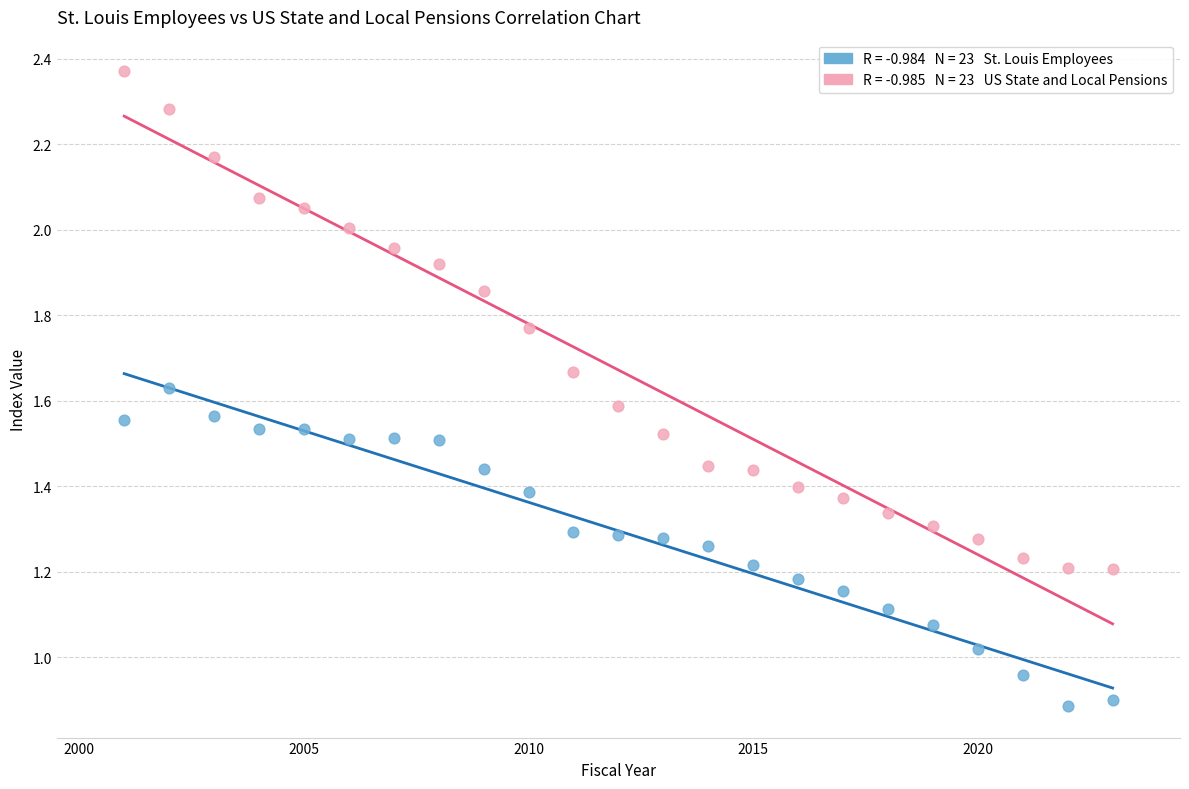

Across all data points, what is the range of X values (max minus min)?

22.0